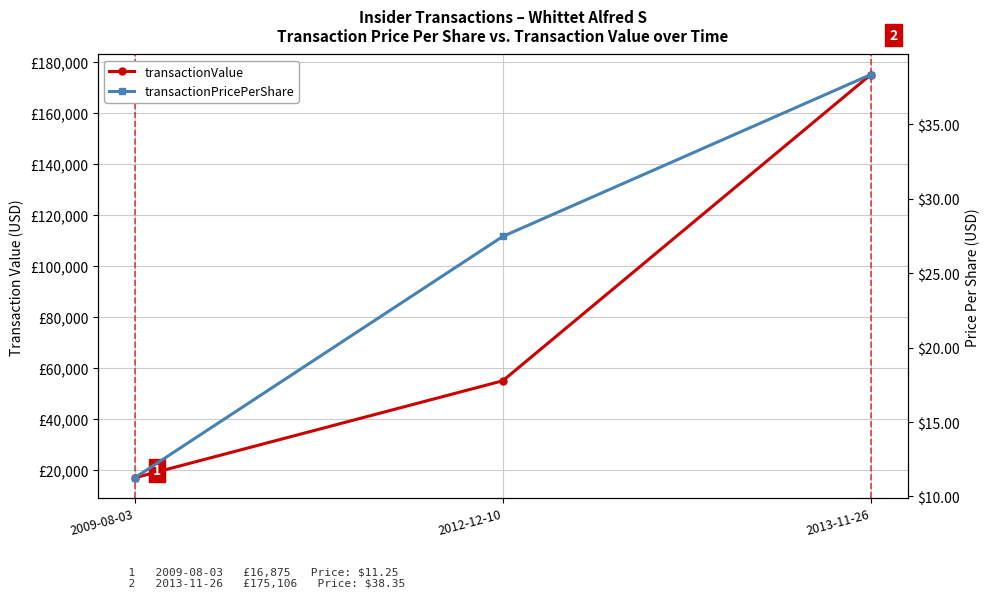

Rank the categories by transactionValue value from lowest to highest.

2009-08-03, 2012-12-10, 2013-11-26